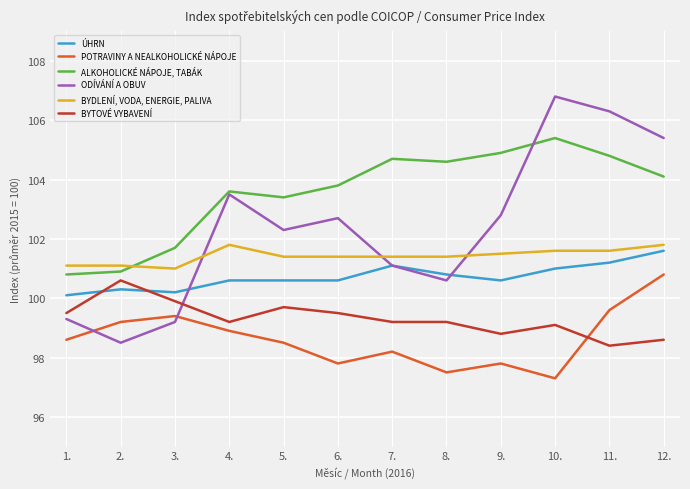

Read the BYTOVÉ VYBAVENÍ value at 6..

99.5